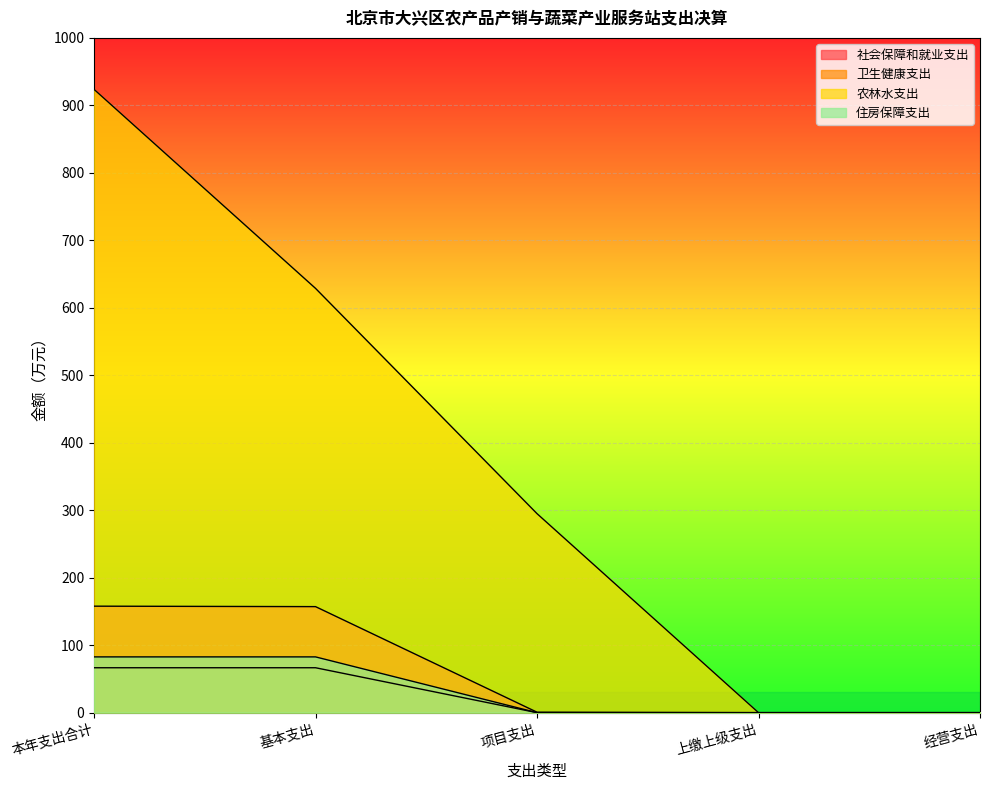

At which category is the sum across all series the highest?

本年支出合计